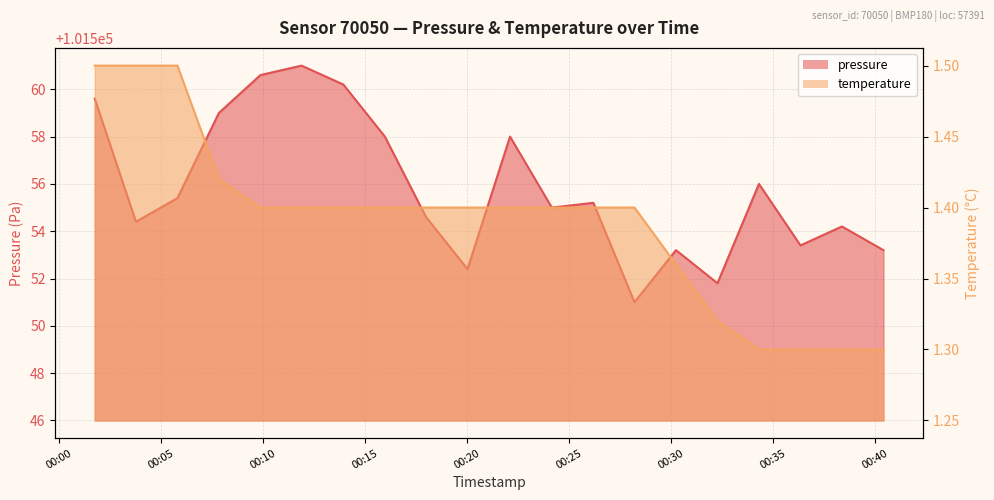

Is it true that pressure equals 143713.2 at 2024-01-30T00:38:22?

False